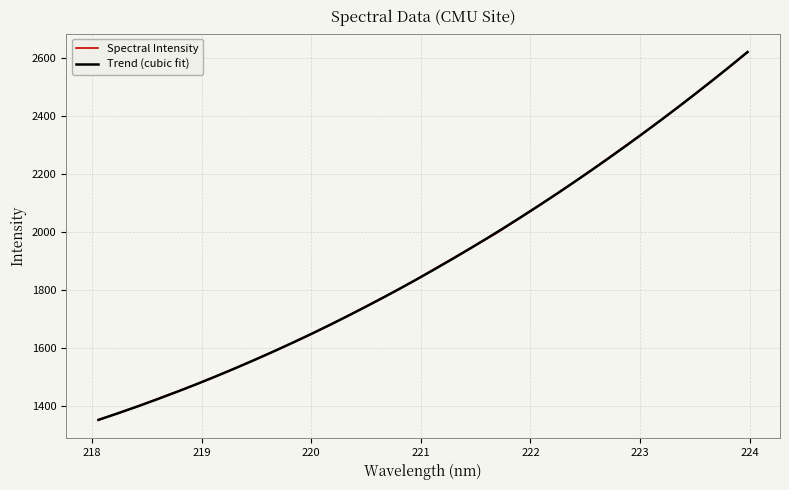

The chart shows a value of 906.6 at 222.263. True or false?

False